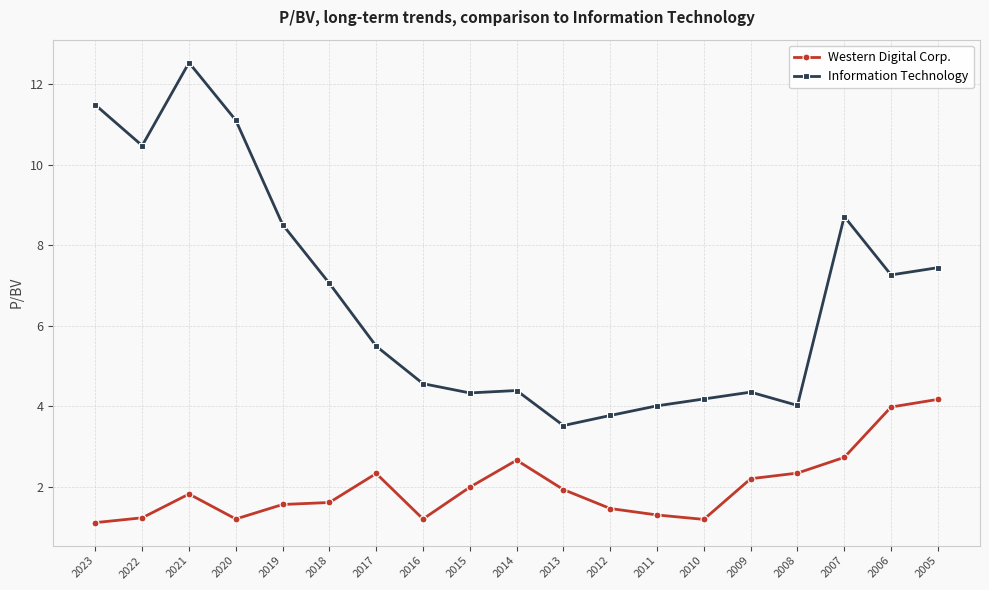

What is the approximate value of Western Digital Corp. at 2021?

1.8